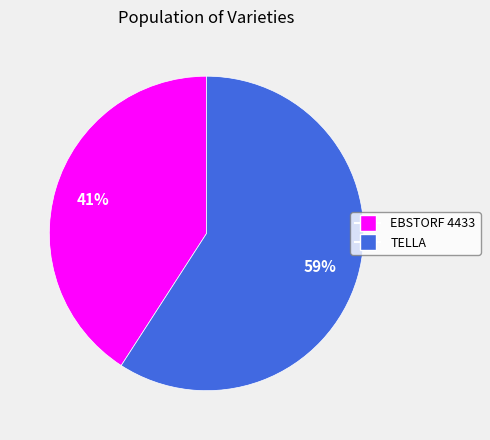

To the nearest percent, what is the average slice percentage?

50%